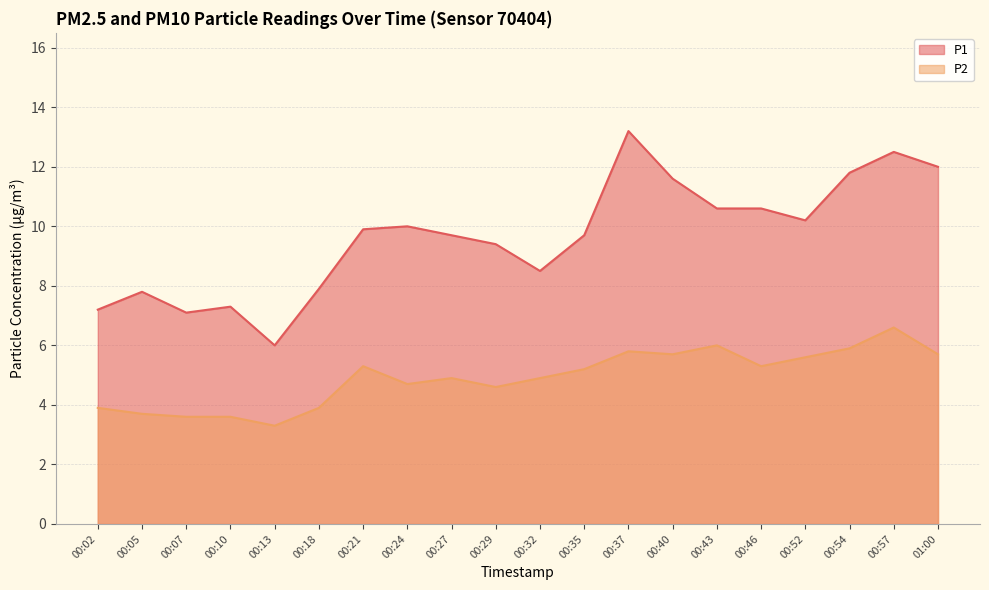

In P1, how many points are higher than both neighbors (excluding endpoints)?

5